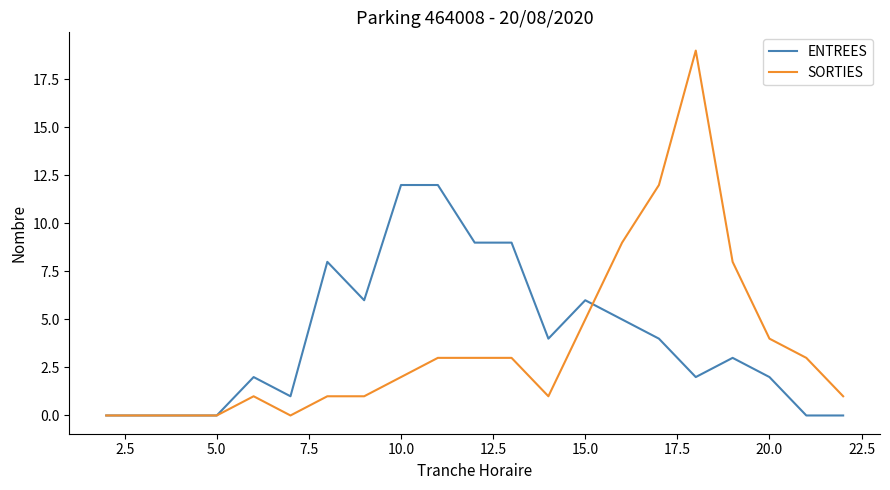

Which series has the widest spread of values?

SORTIES